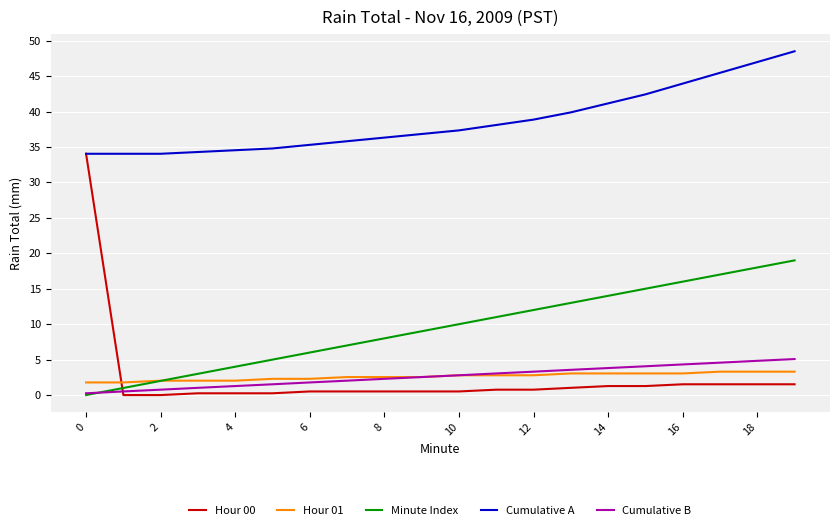

What is the average value of the Hour 00 series?

2.4